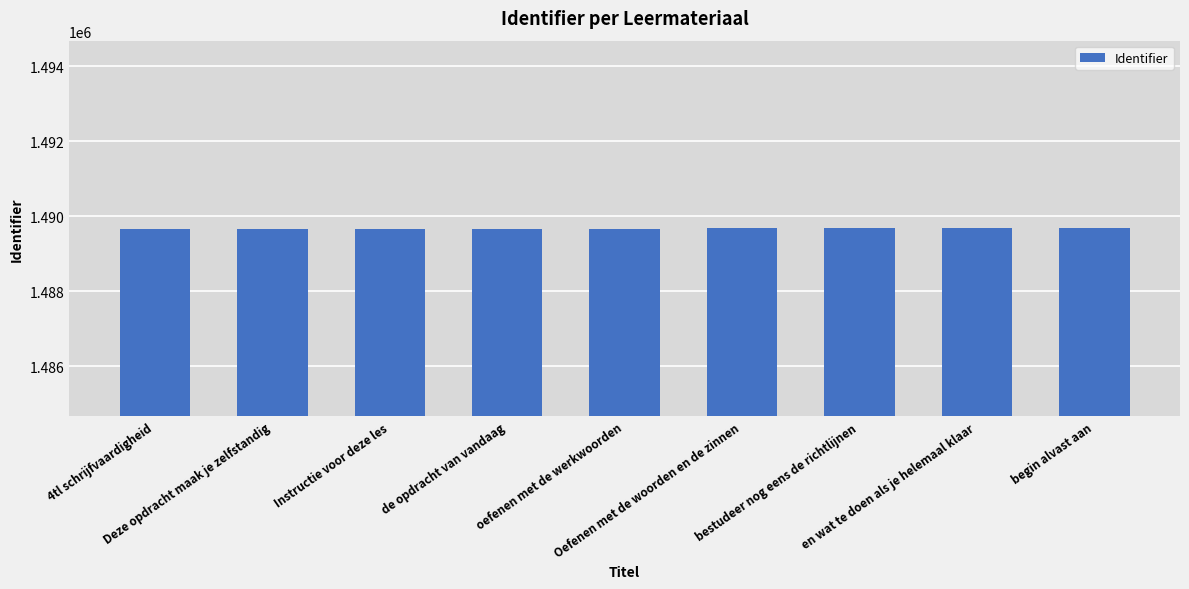

What is the label of the 5th bar from the left?

oefenen met de werkwoorden